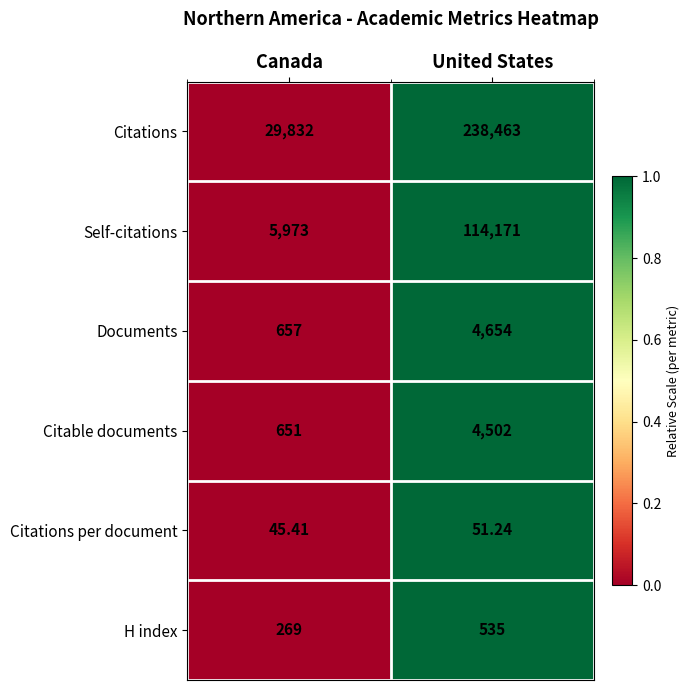

At which category is the sum across all series the highest?

United States